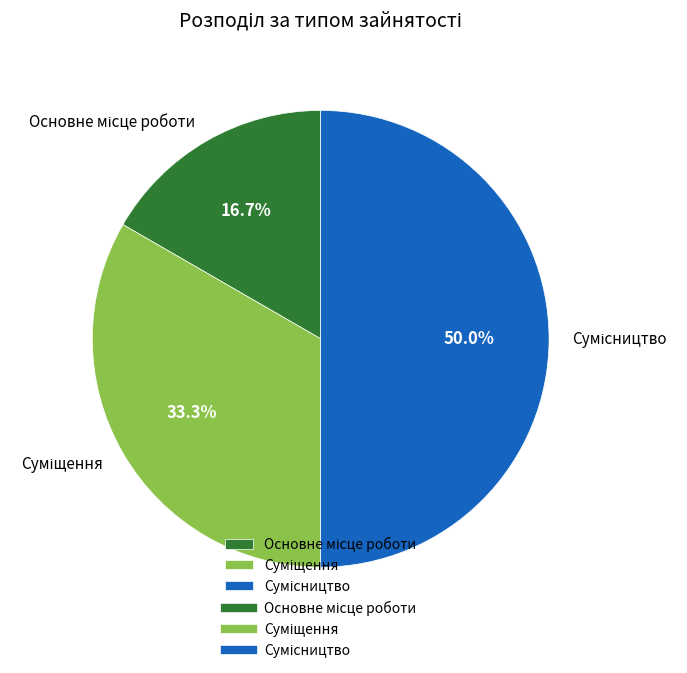

What is the change in value from Основне місце роботи to Суміщення?

+1